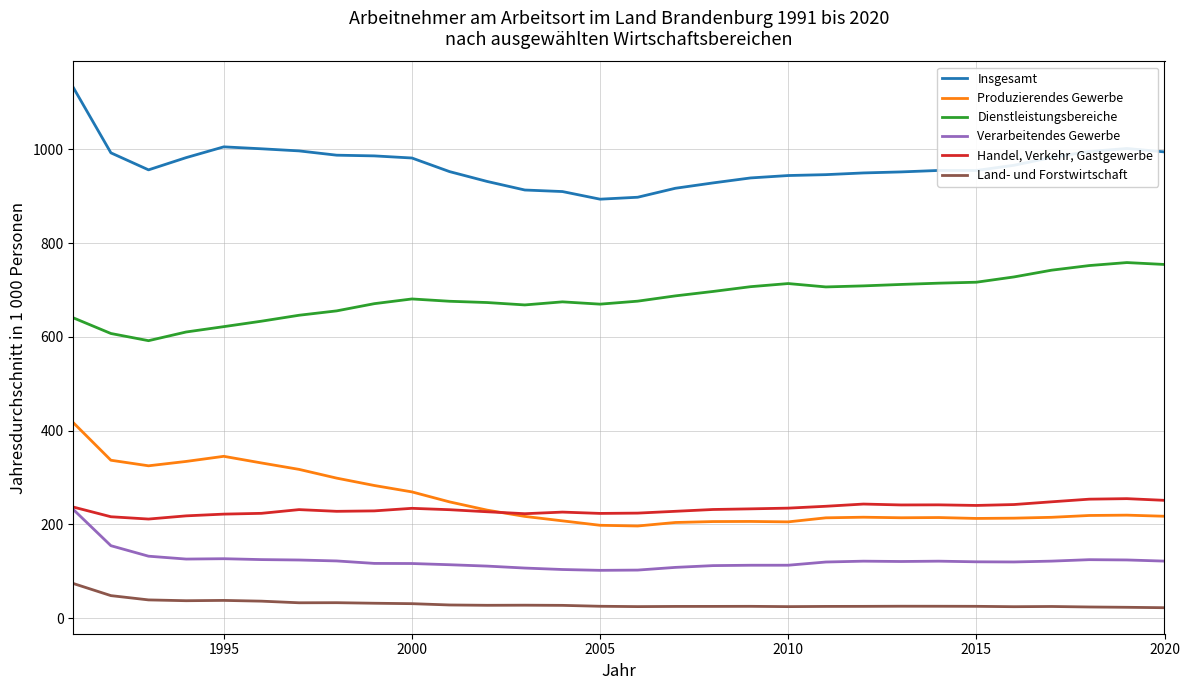

List the series in order of their peak value, highest first.

Insgesamt, Dienstleistungsbereiche, Produzierendes Gewerbe, Handel, Verkehr, Gastgewerbe, Verarbeitendes Gewerbe, Land- und Forstwirtschaft